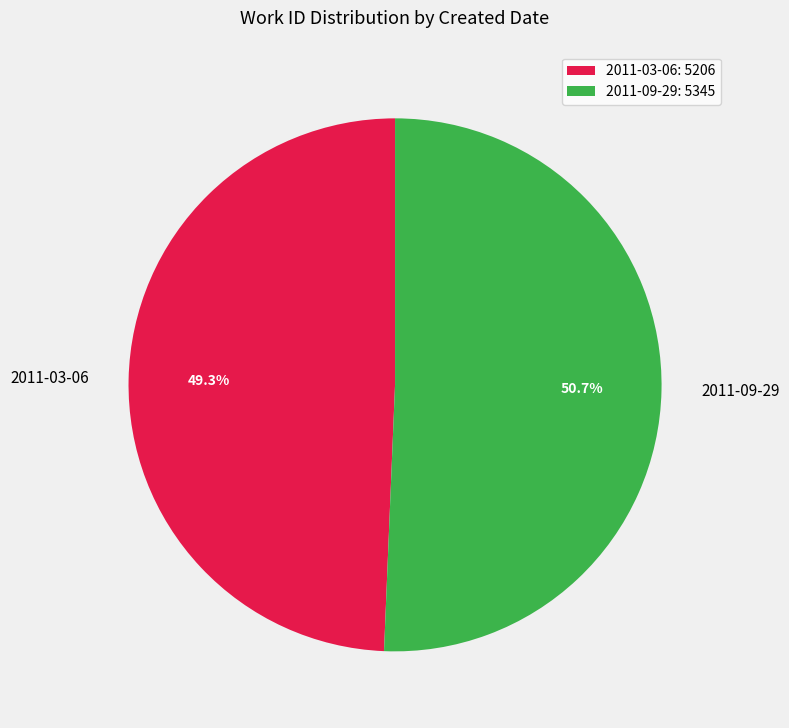

Is it true that 2011-03-06 is 43% of the pie?

False